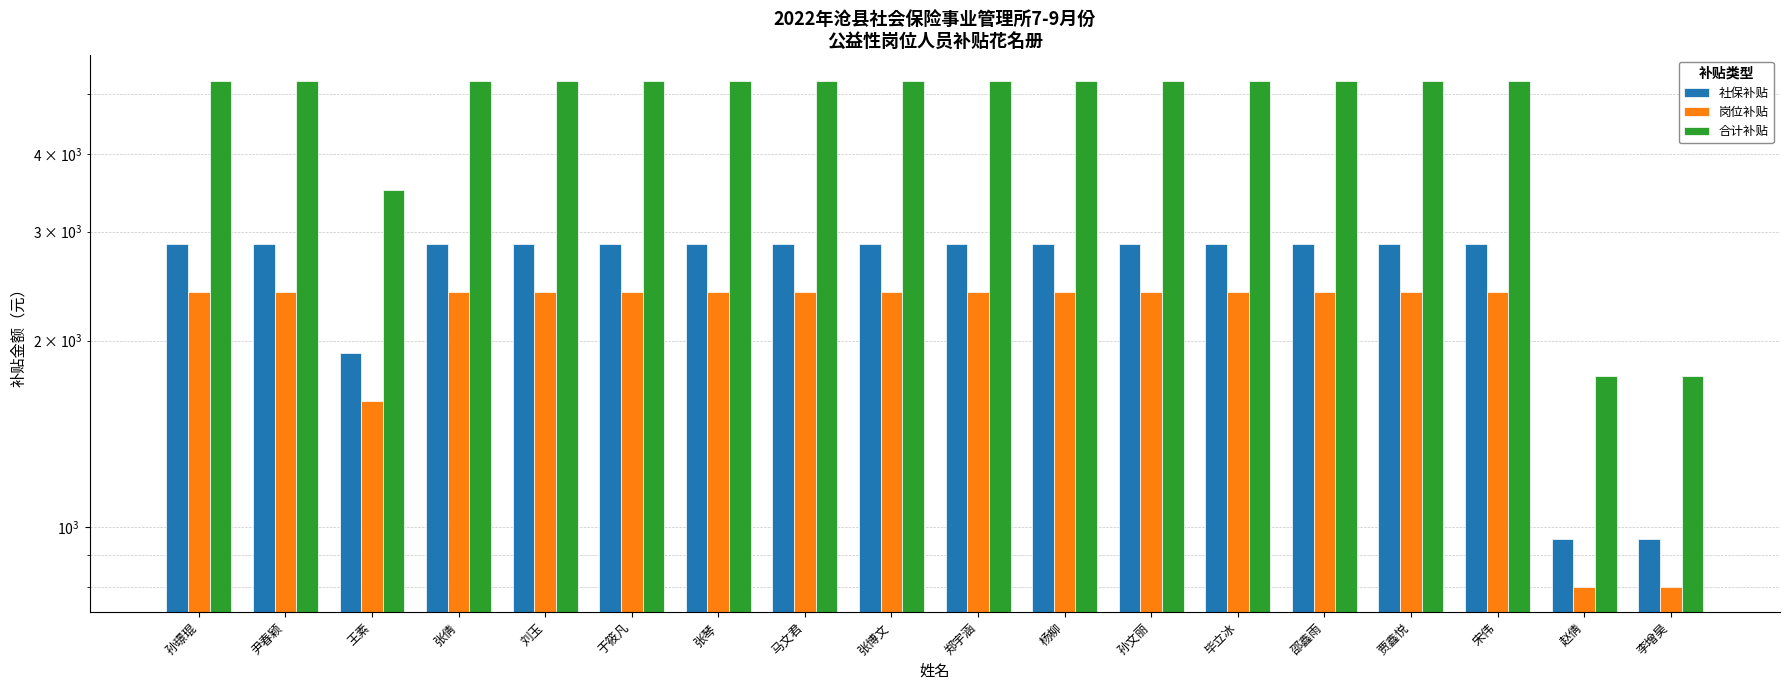

What is the sum of all 社保补贴 values?

46782.3